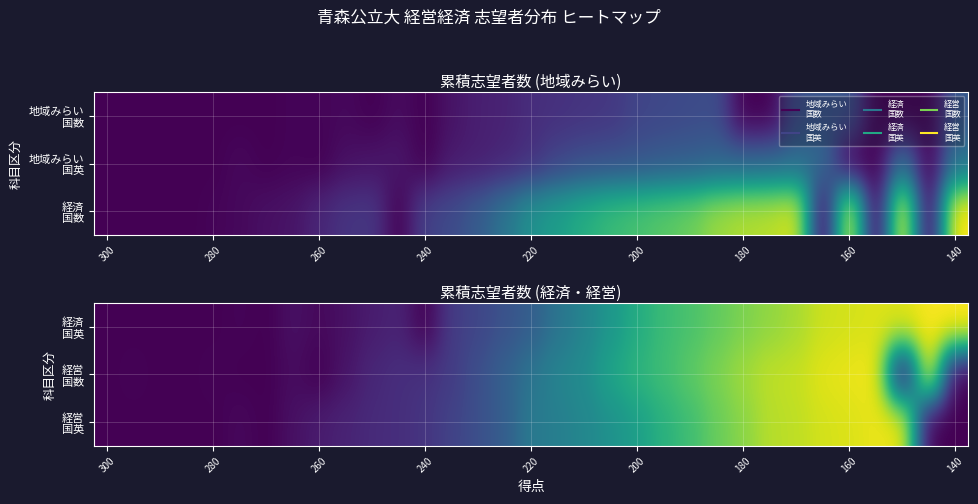

Which label corresponds to the smallest value in the chart?

300